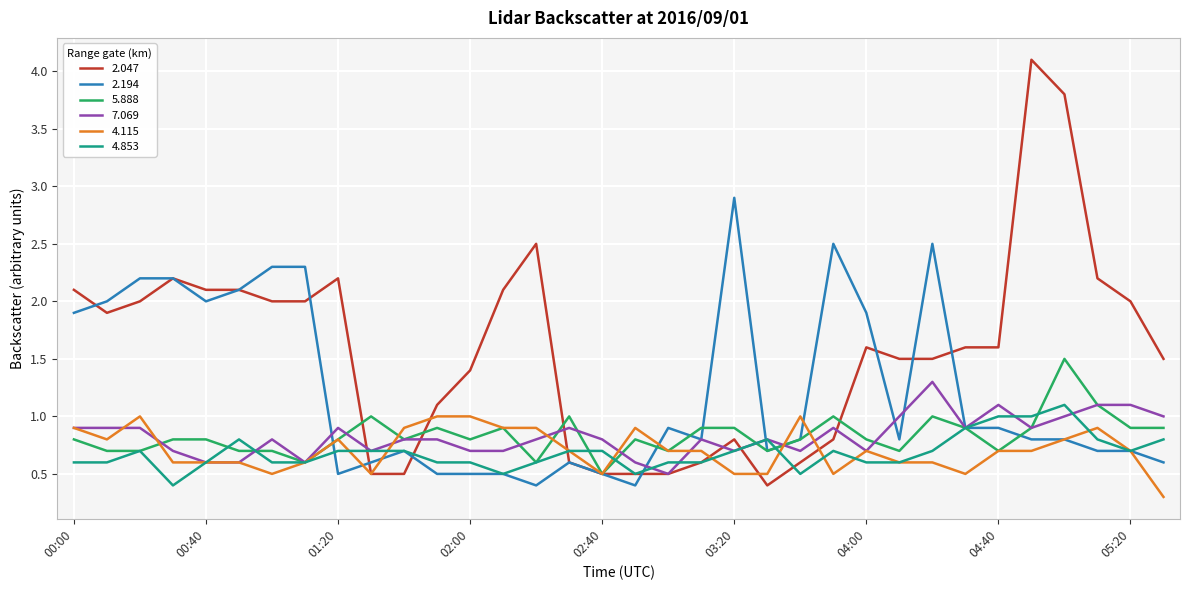

Which series has the largest total across all categories?

2.047